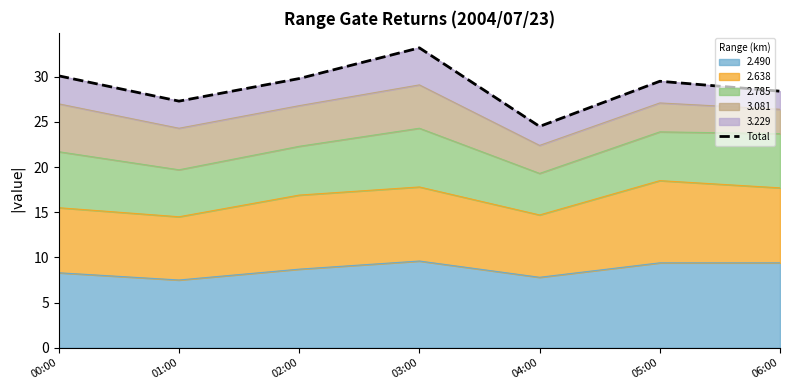

True or false: the data has more than 0 interior local peaks.

True